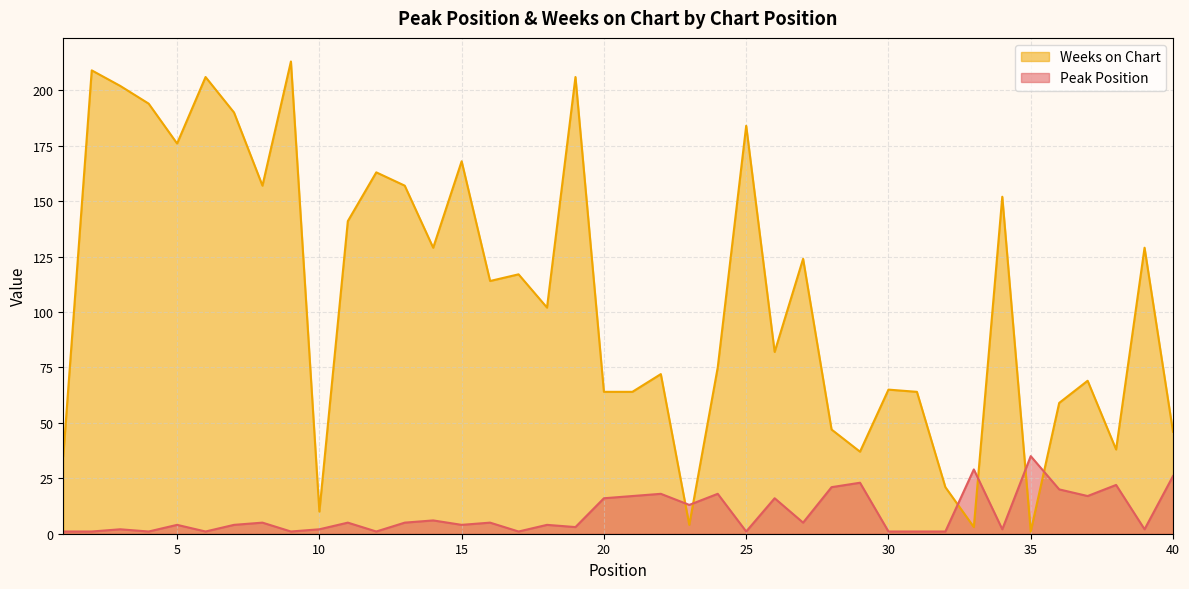

Which label corresponds to the largest value in the chart?

9